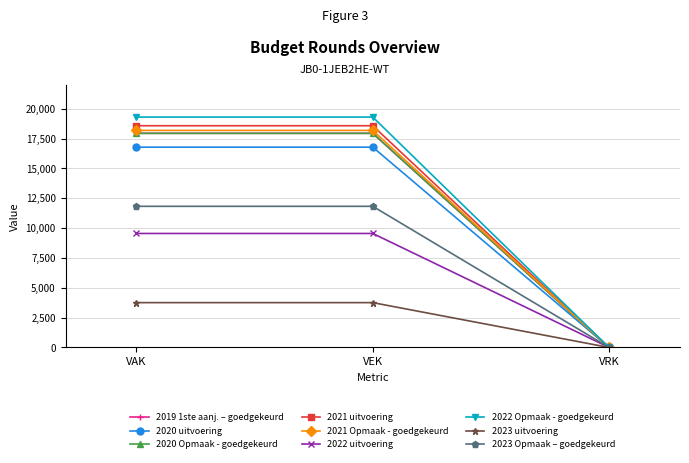

Is this an area chart (filled region under the line)?

No